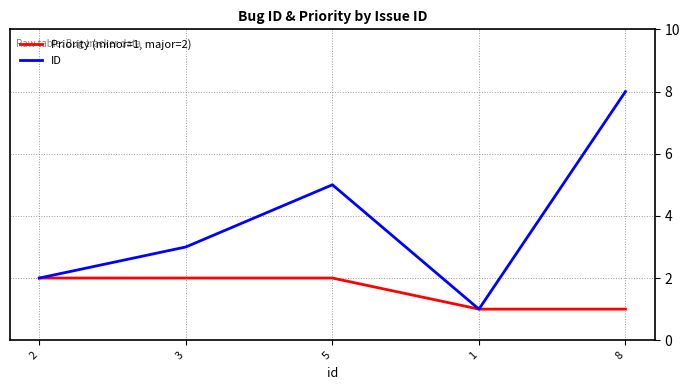

True or false: Priority (minor=1, major=2) has a value of 2 at 3.

True